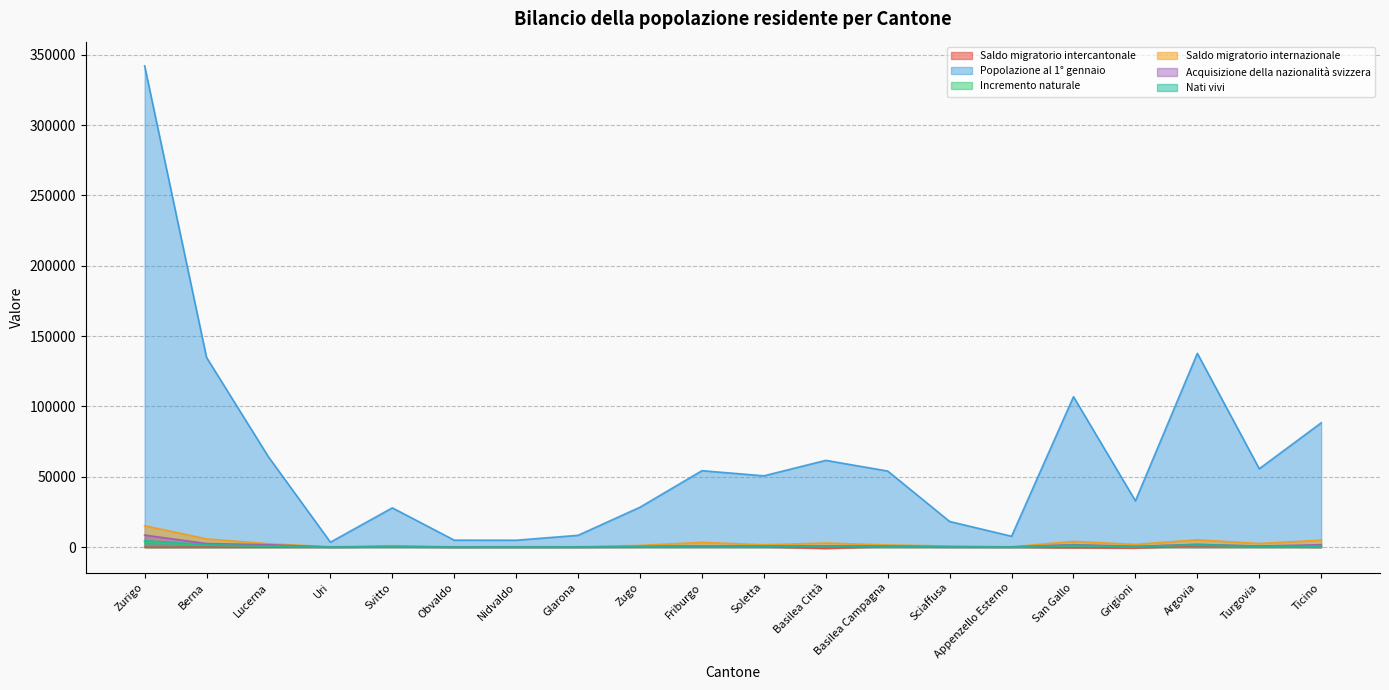

How many values in the Saldo migratorio internazionale series are below 1893?

10